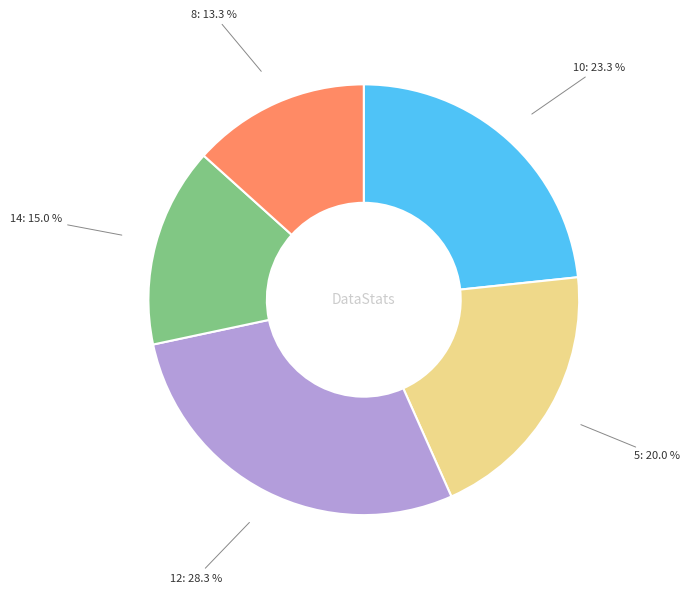

Is there any slice that represents more than half of the pie?

No